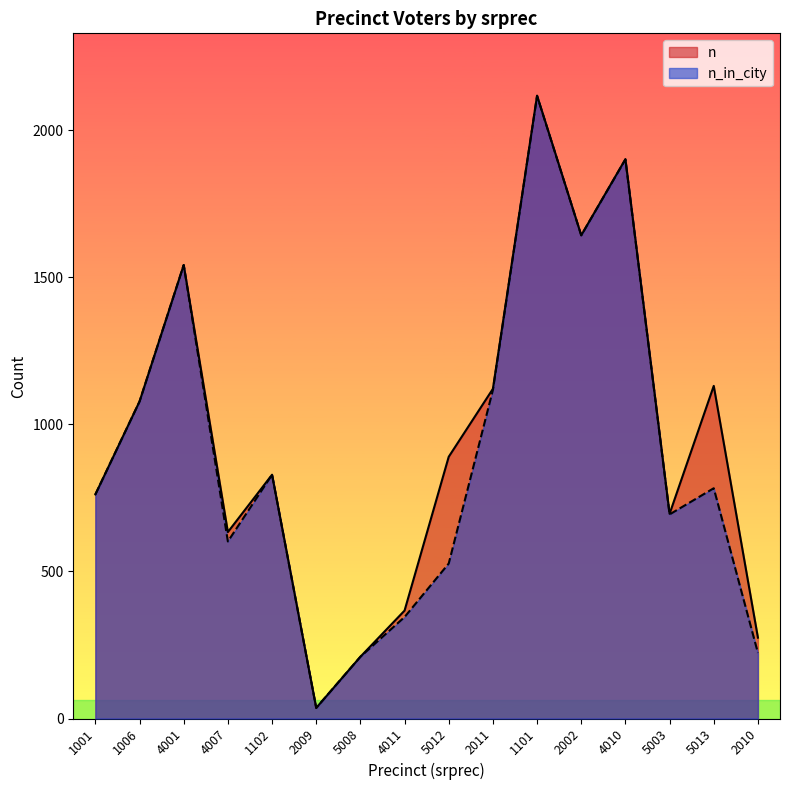

Between 5003 and 1001, which is larger?

1001